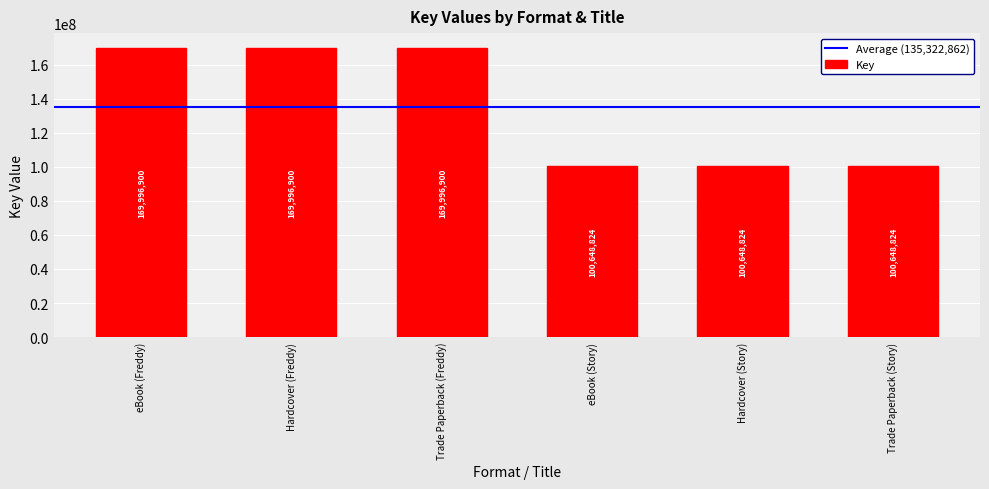

Count the values in the range 100648824 to 169996900.

6